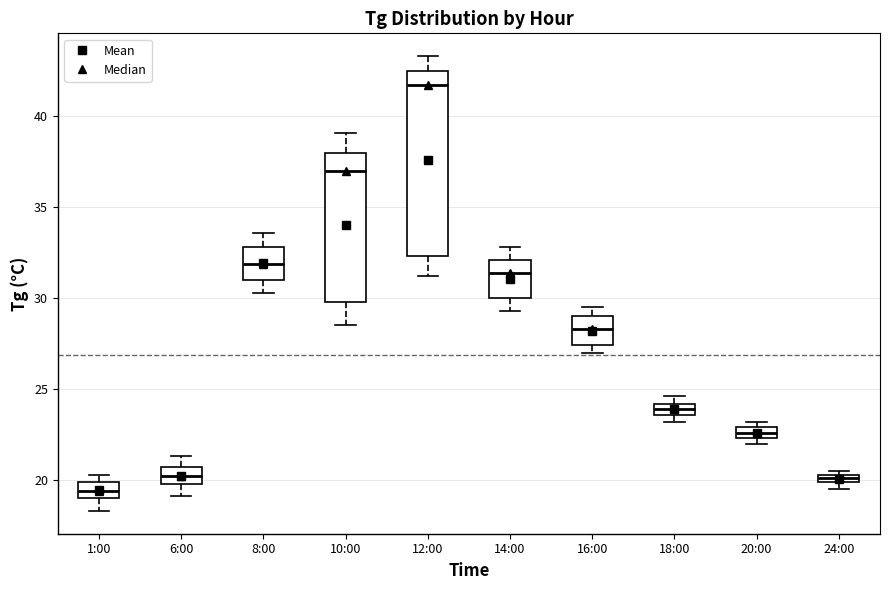

Which box is the tallest, from its lower edge to its upper edge?

12:00